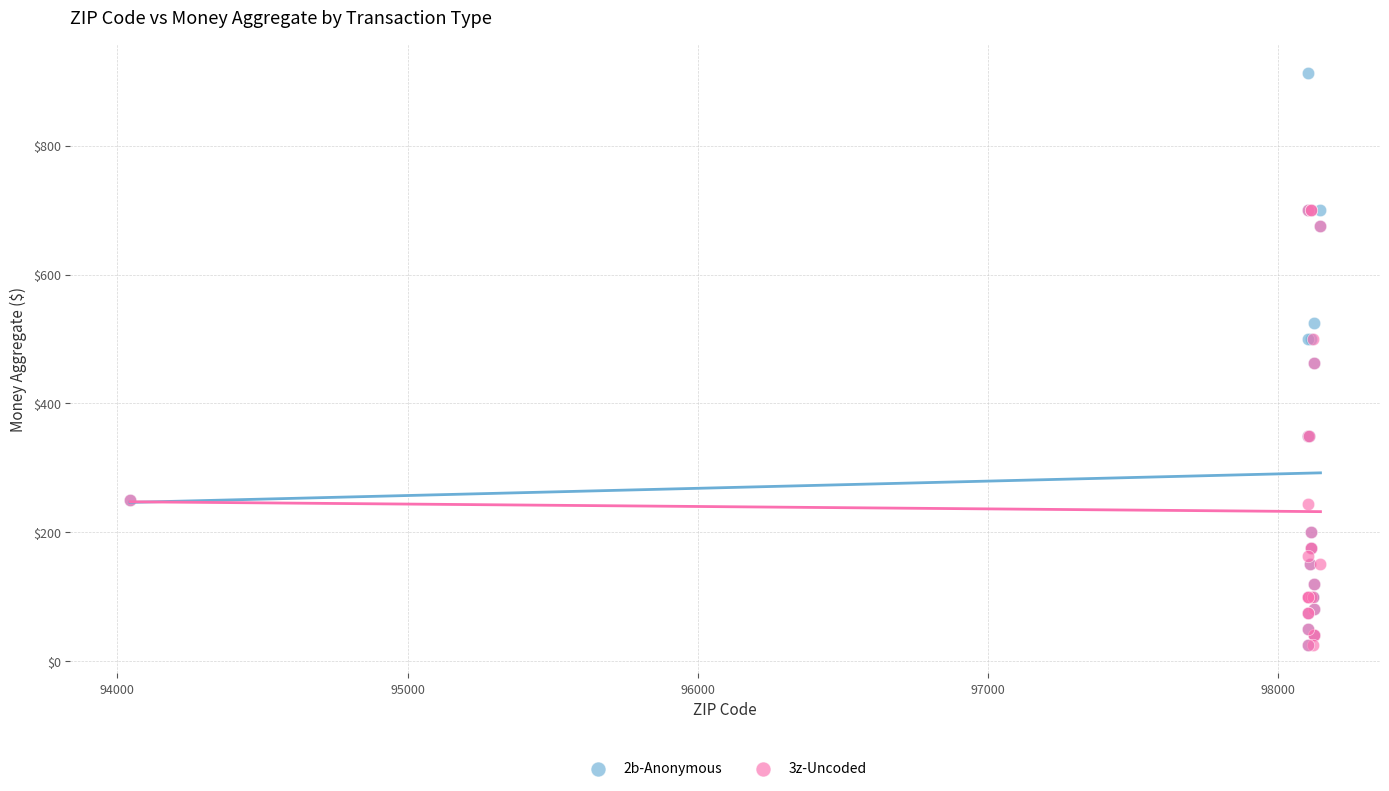

Which series has the widest spread of Y values?

2b-Anonymous